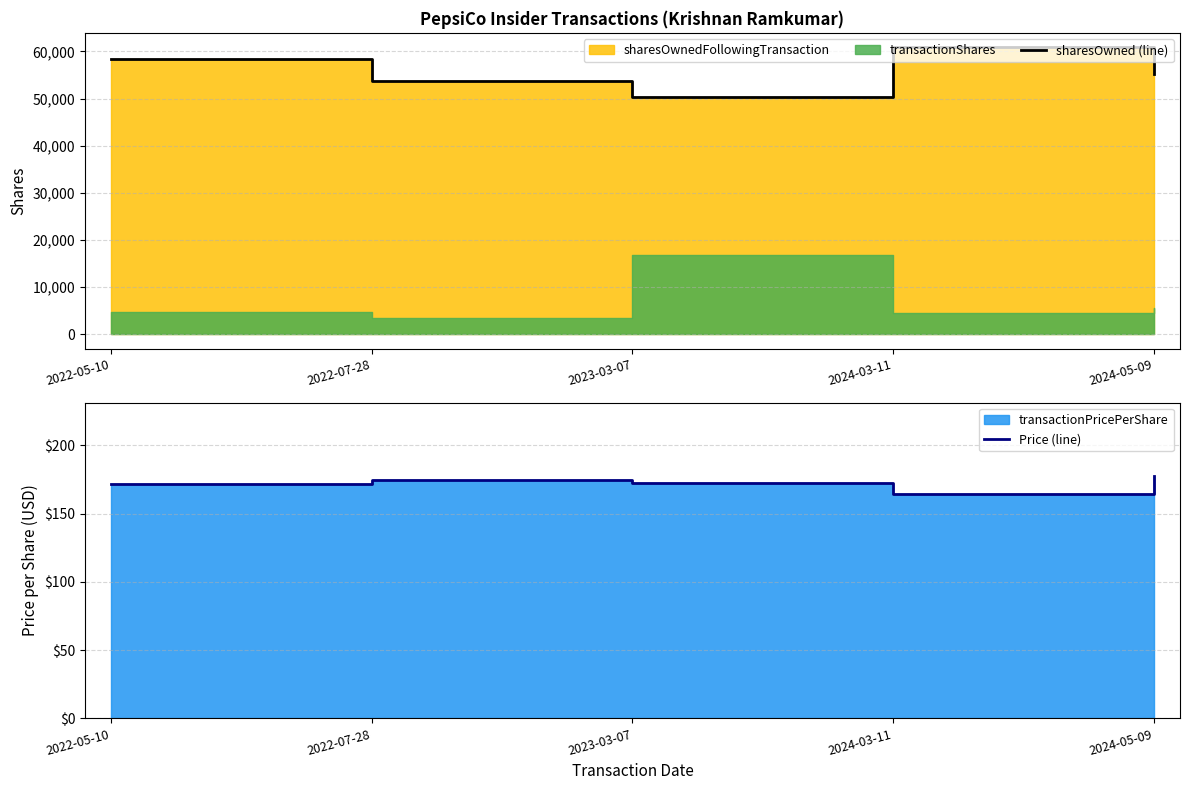

Does the chart have visible grid lines?

Yes